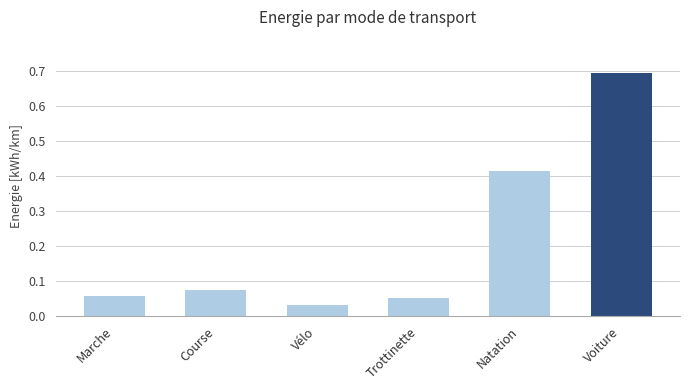

Where is the data nearest to the value 0?

Vélo